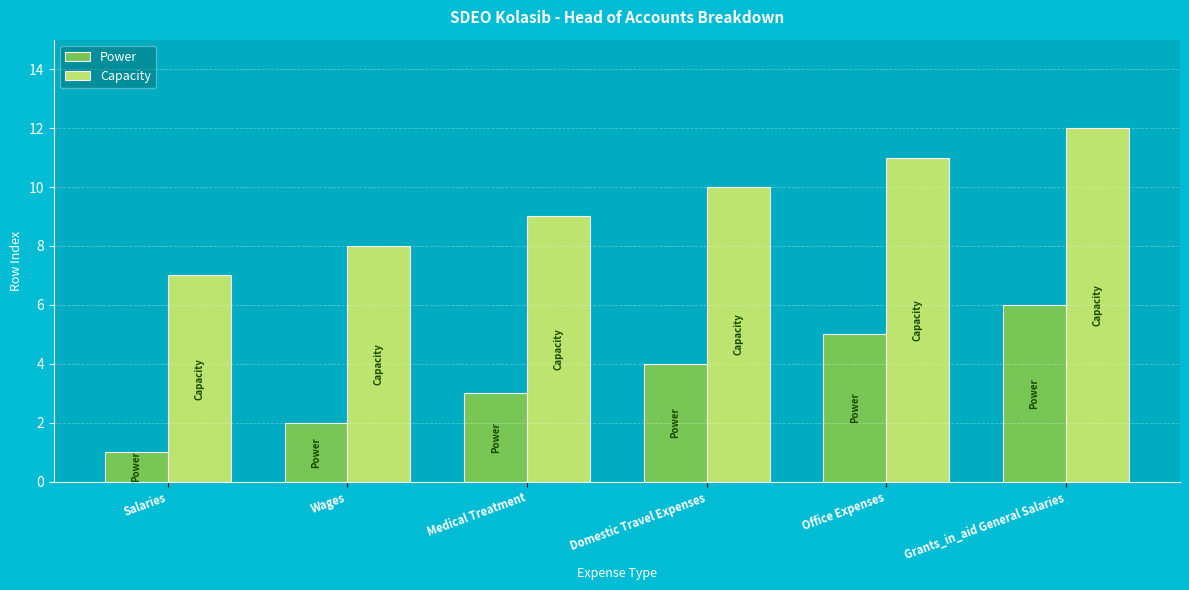

Read the Power value at Office Expenses.

5